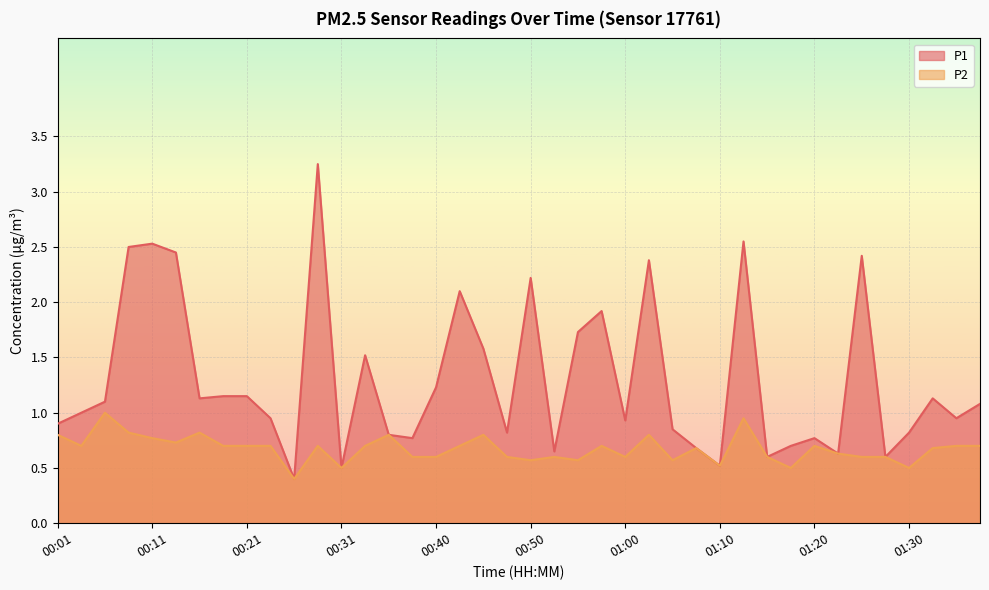

What is the label of the 12th point from the right?

01:10